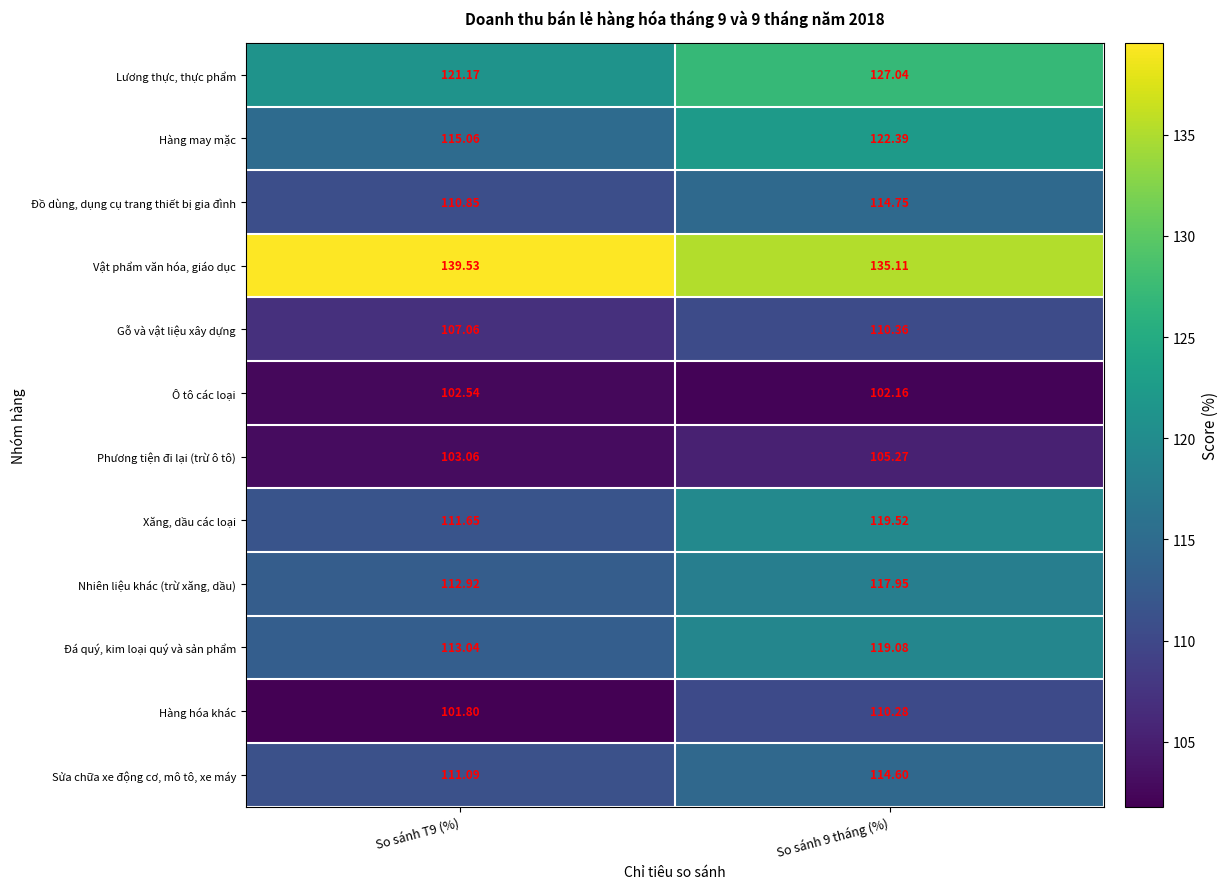

Which series has the largest range (max minus min)?

Hàng hóa khác